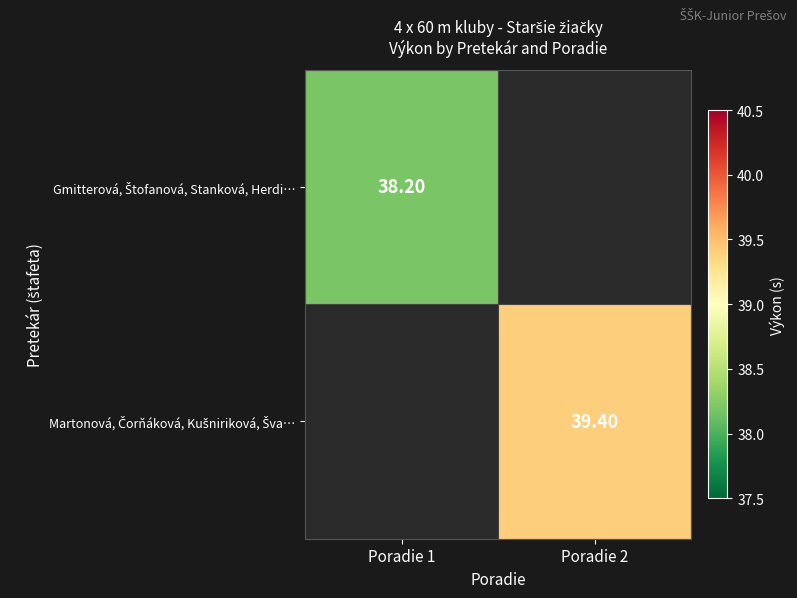

At which label does Martonová, Čorňáková, Kušniriková, Šva… first exceed 39?

Poradie 2